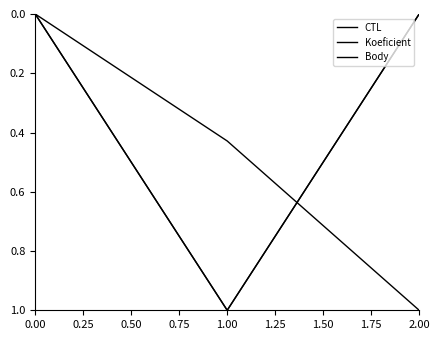

What is the value of the CTL point at the 2nd from the left?

0.4